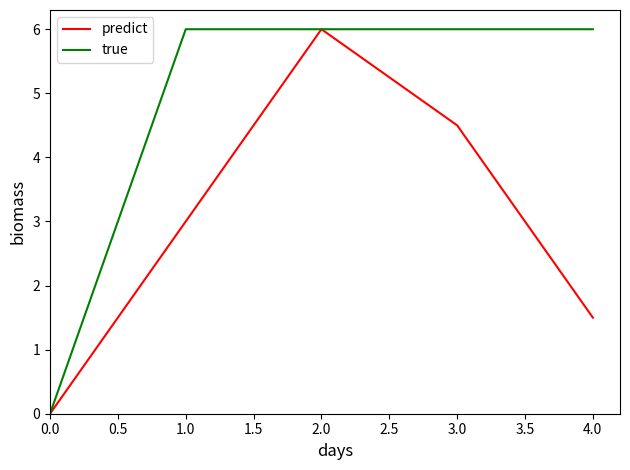

Reading left to right, list all the values displayed in this chart.

predict: 0.0	3.0	6.0	4.5	1.5
true: 0.0	6.0	6.0	6.0	6.0